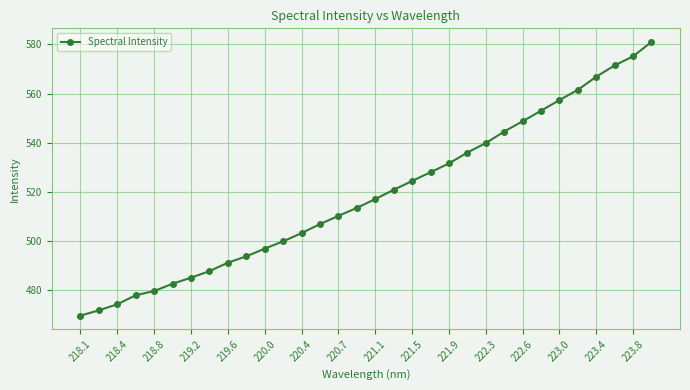

What is the value of the 26th point from the left?

553.1